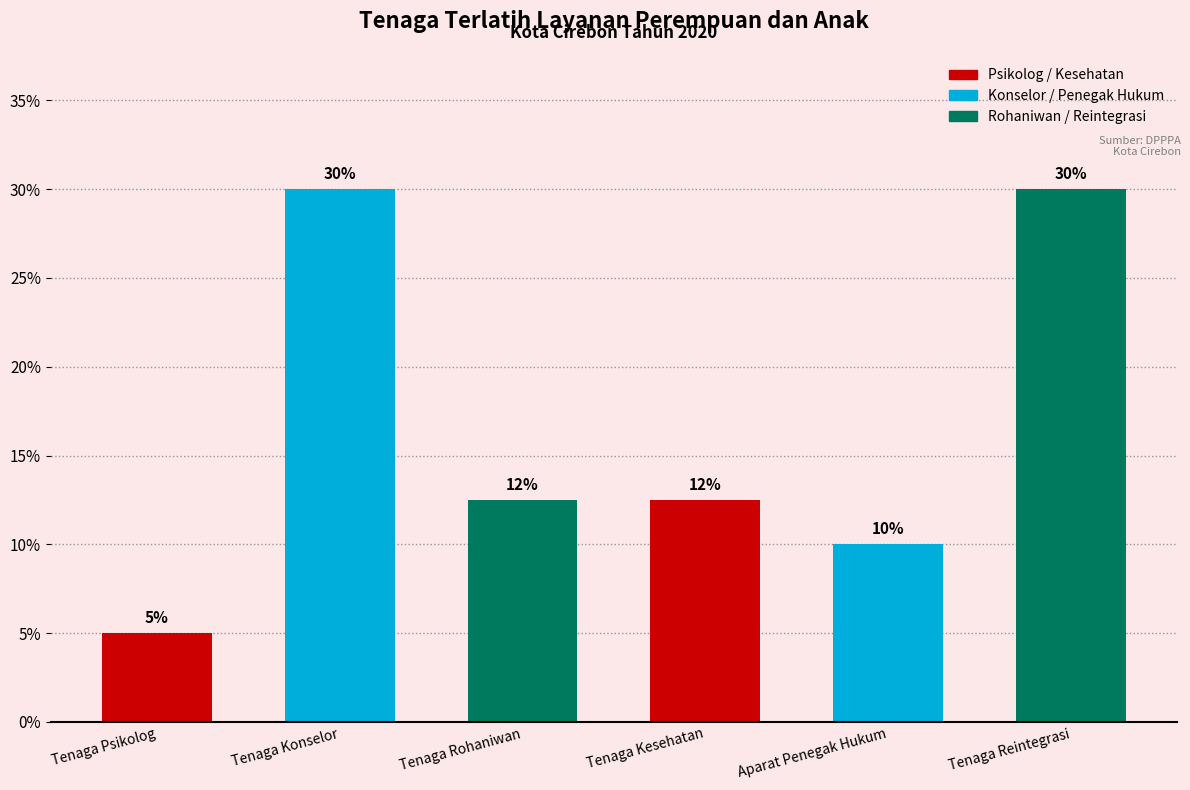

What is the sum of the values at Tenaga Reintegrasi and Tenaga Konselor?

60.0